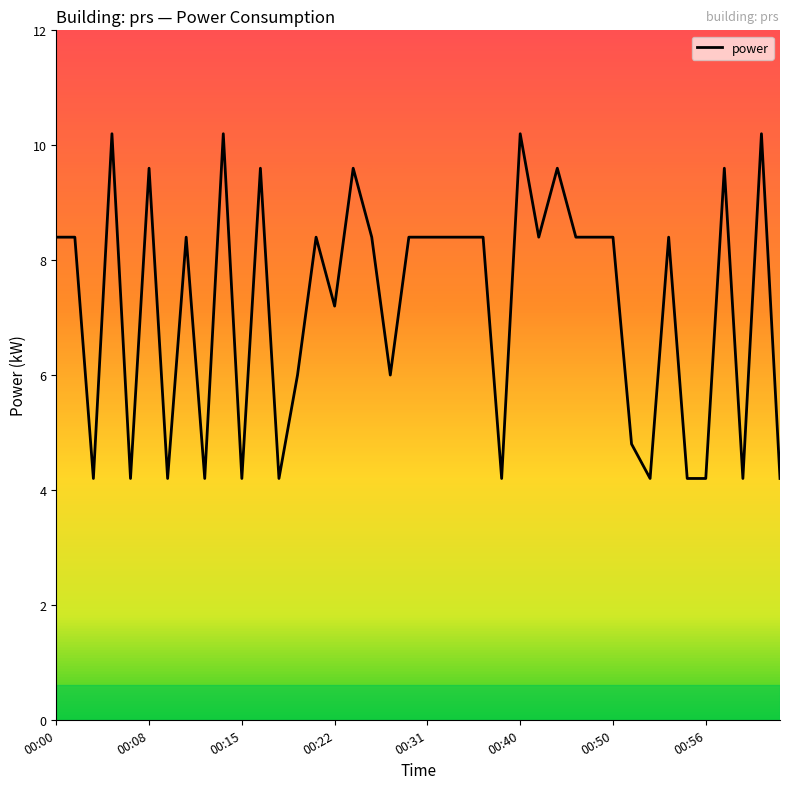

What is the smallest value displayed?

4.2